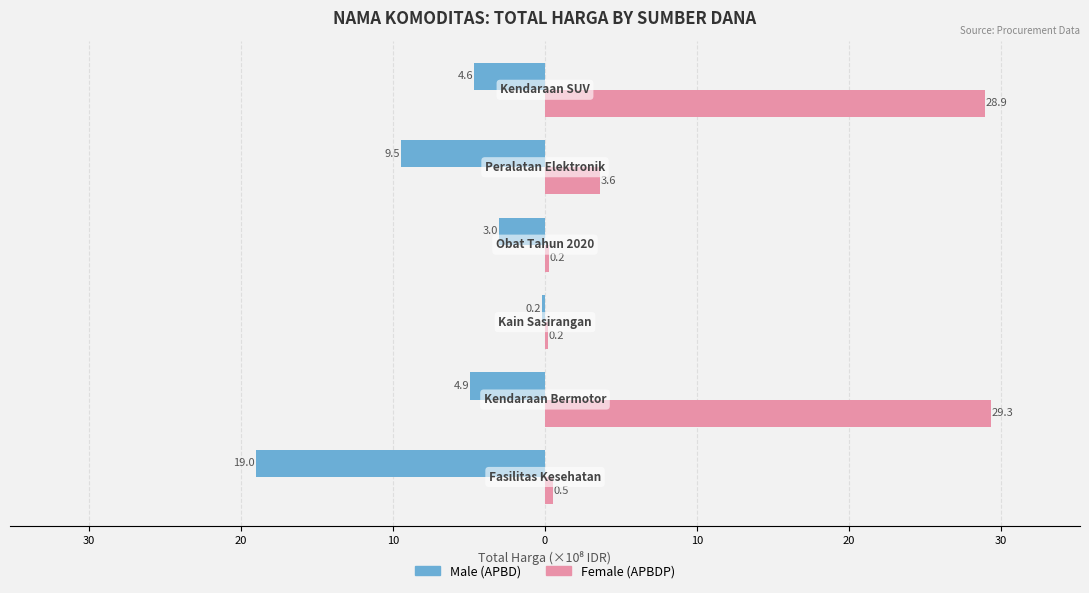

The Female series shows 0.2 at 20. True or false?

True